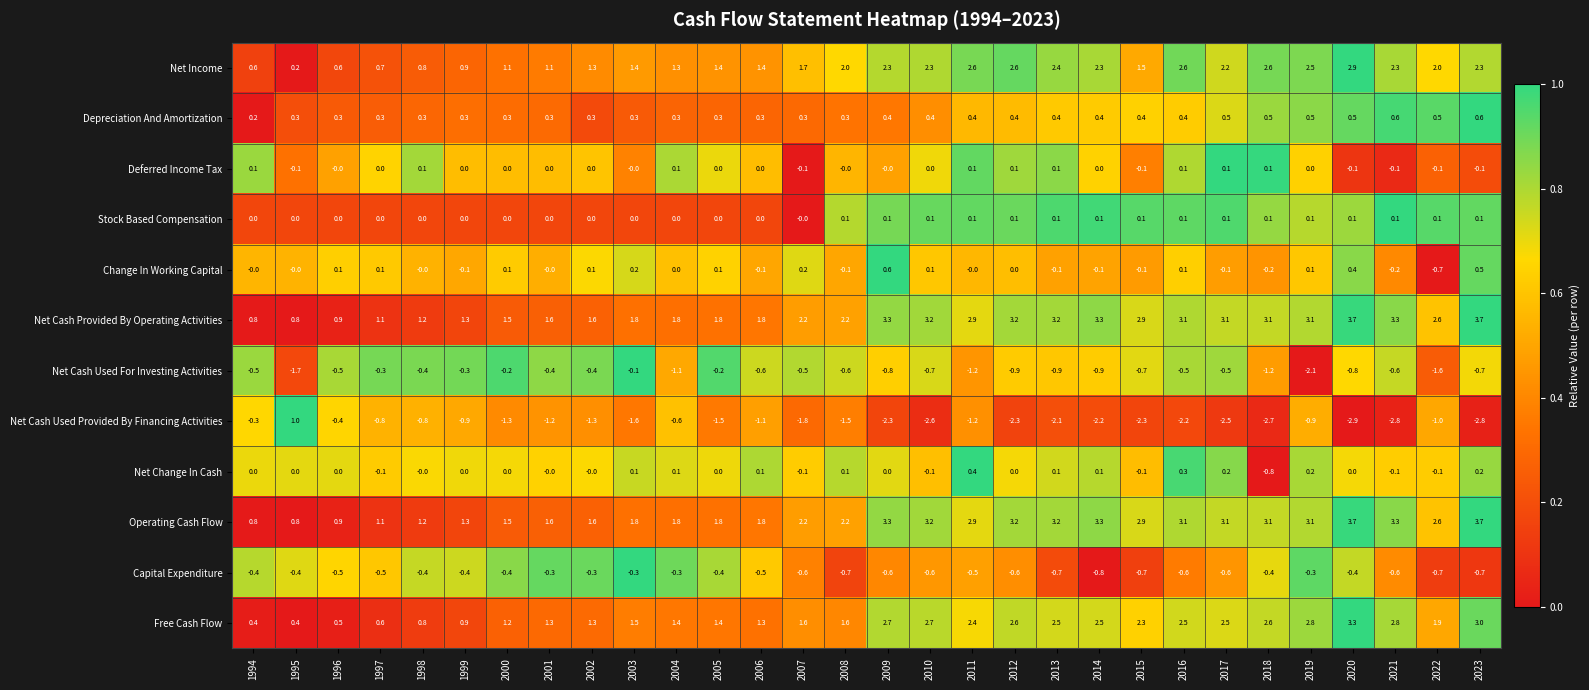

Which series has the largest range (max minus min)?

Net Cash Used Provided By Financing Activities